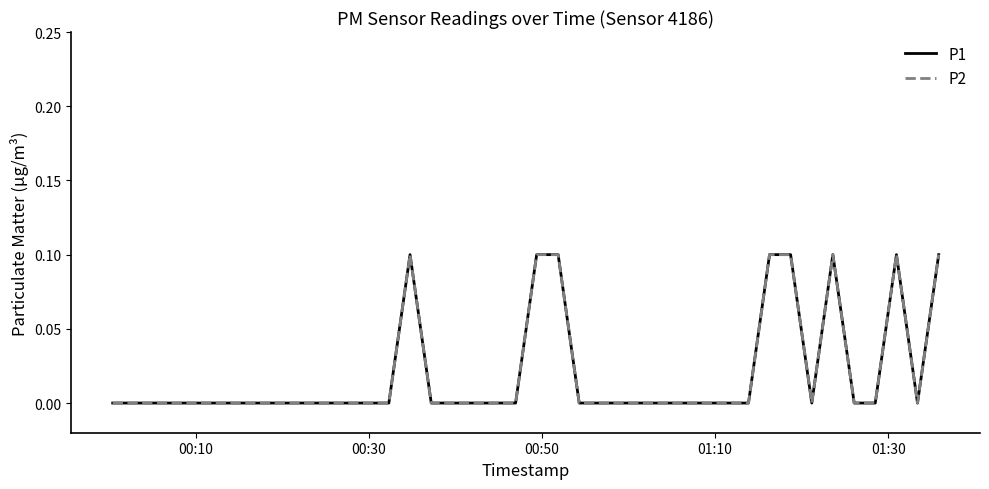

True or false: P2 and P1 intersect in this chart.

False